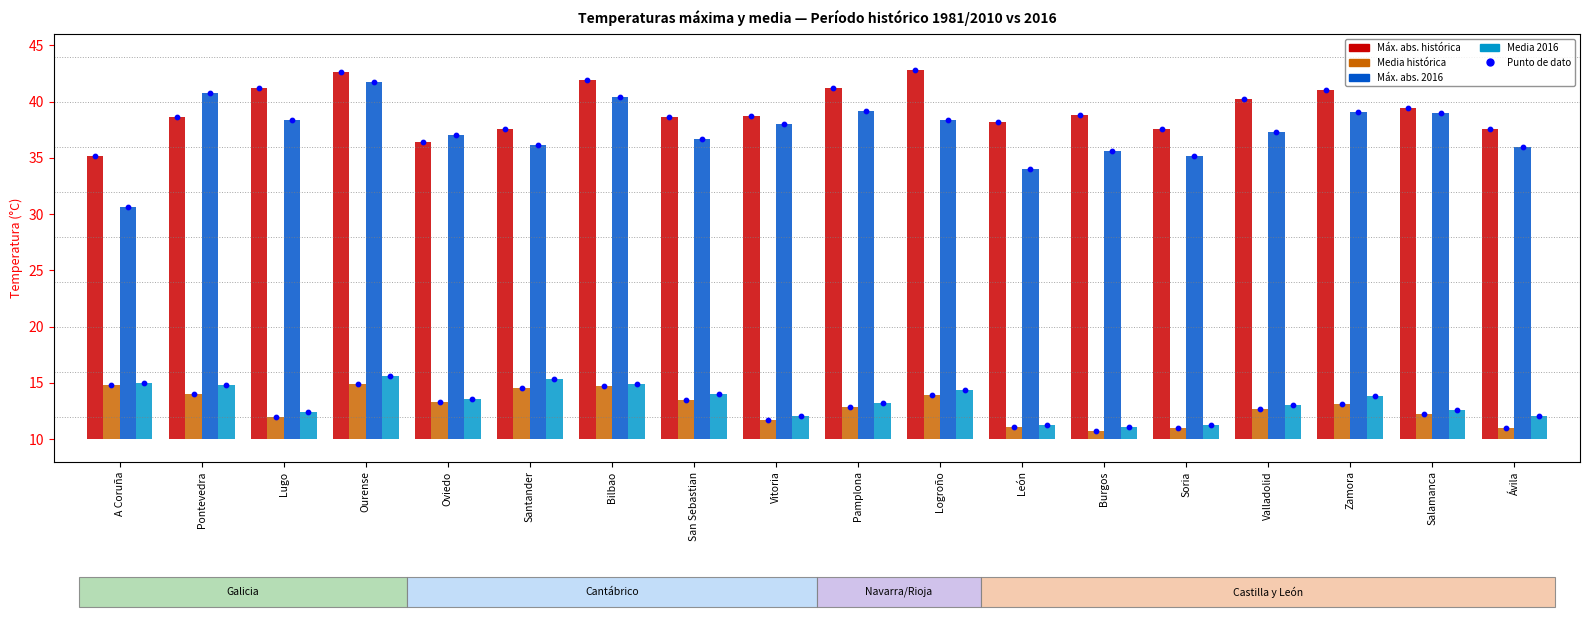

Is the value of Máx. abs. histórica at Logroño greater than the value of Máx. abs. 2016 at Zamora?

Yes